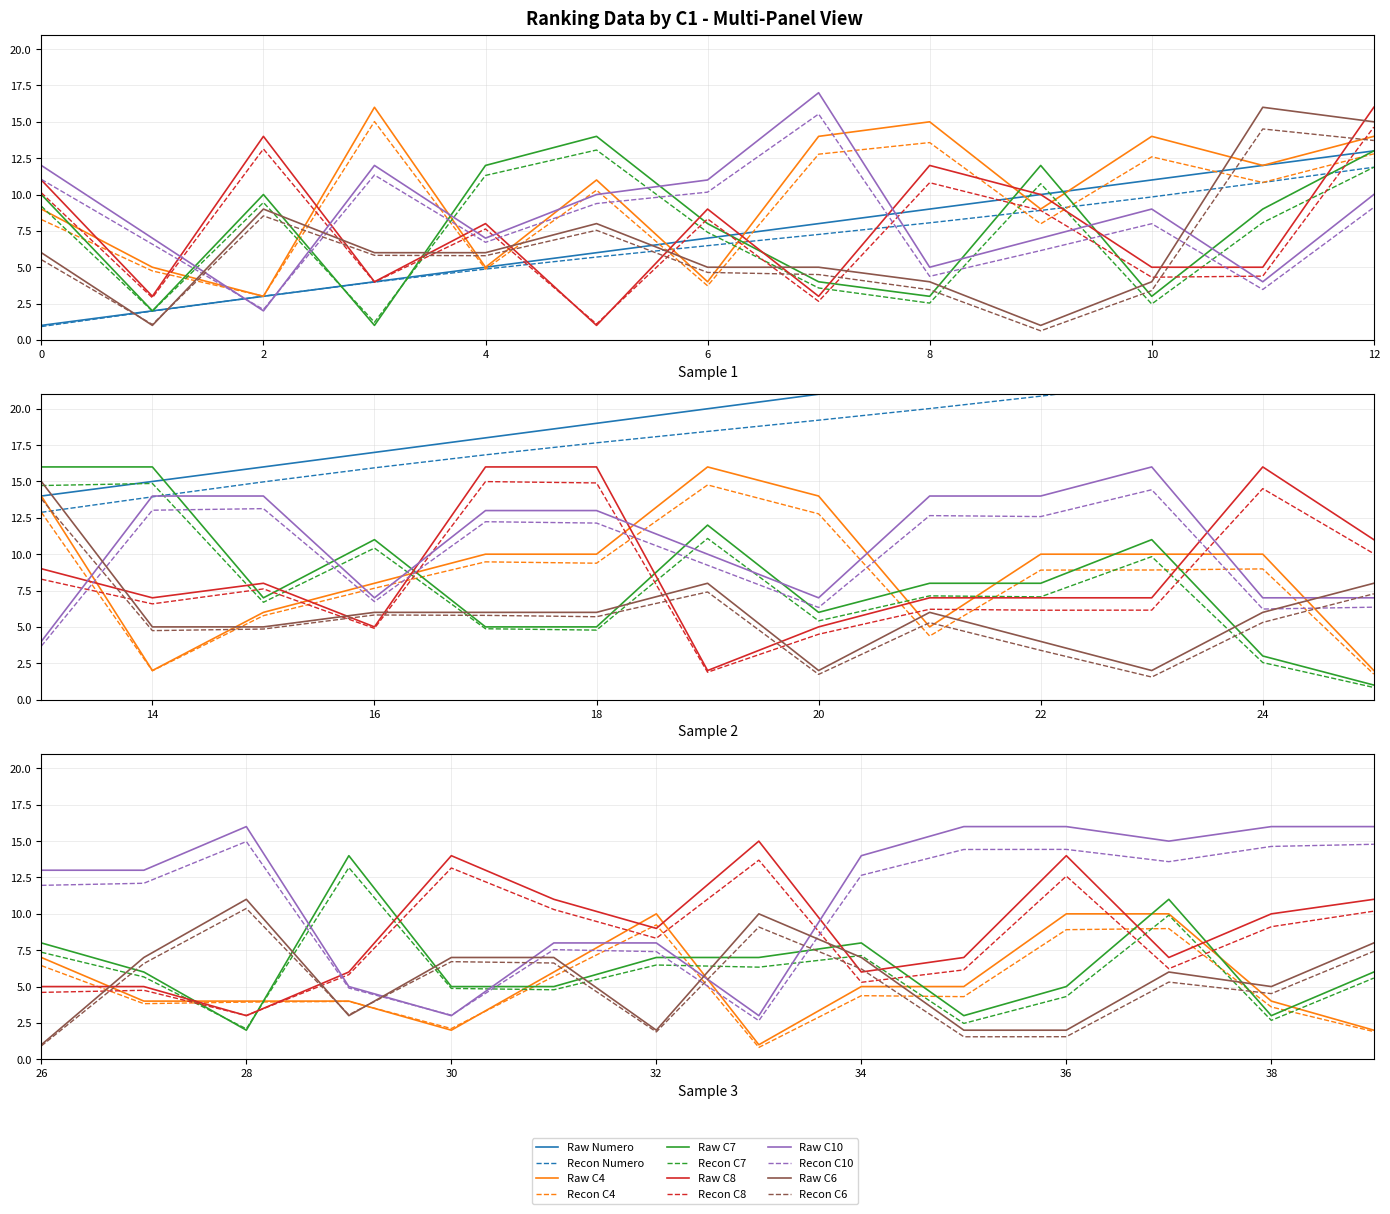

What is the greatest value displayed?

40